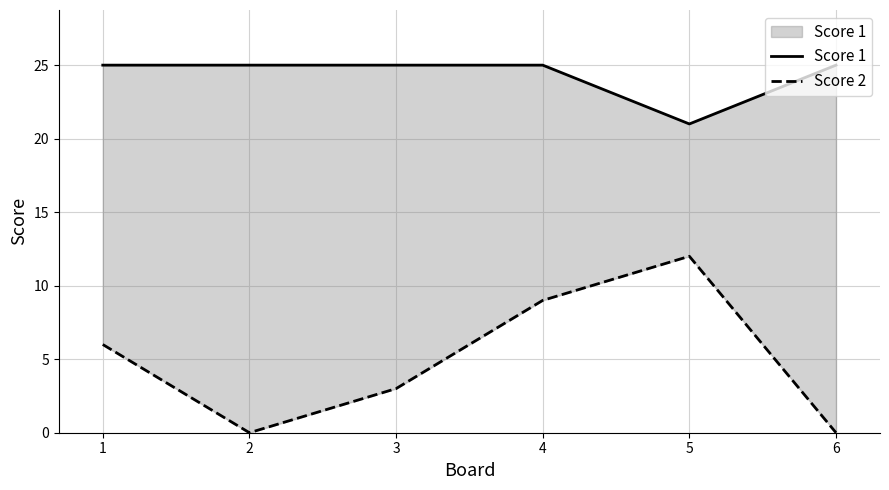

What is the difference between the second highest and minimum values in the Score 2 series?

9